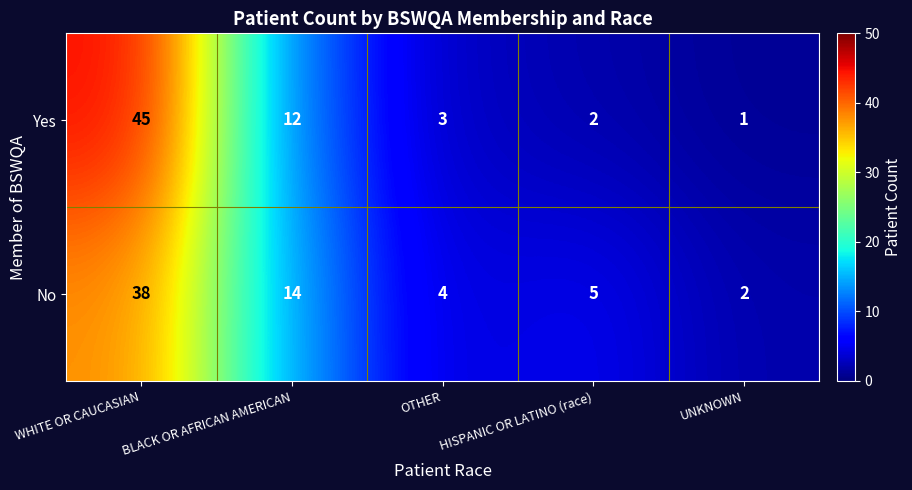

Which series has the widest spread of values?

Yes